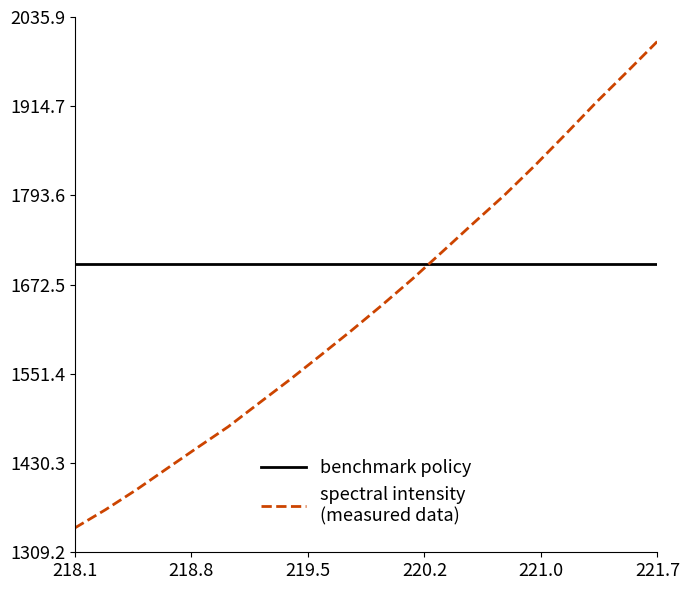

What is the smallest value displayed?

1342.2